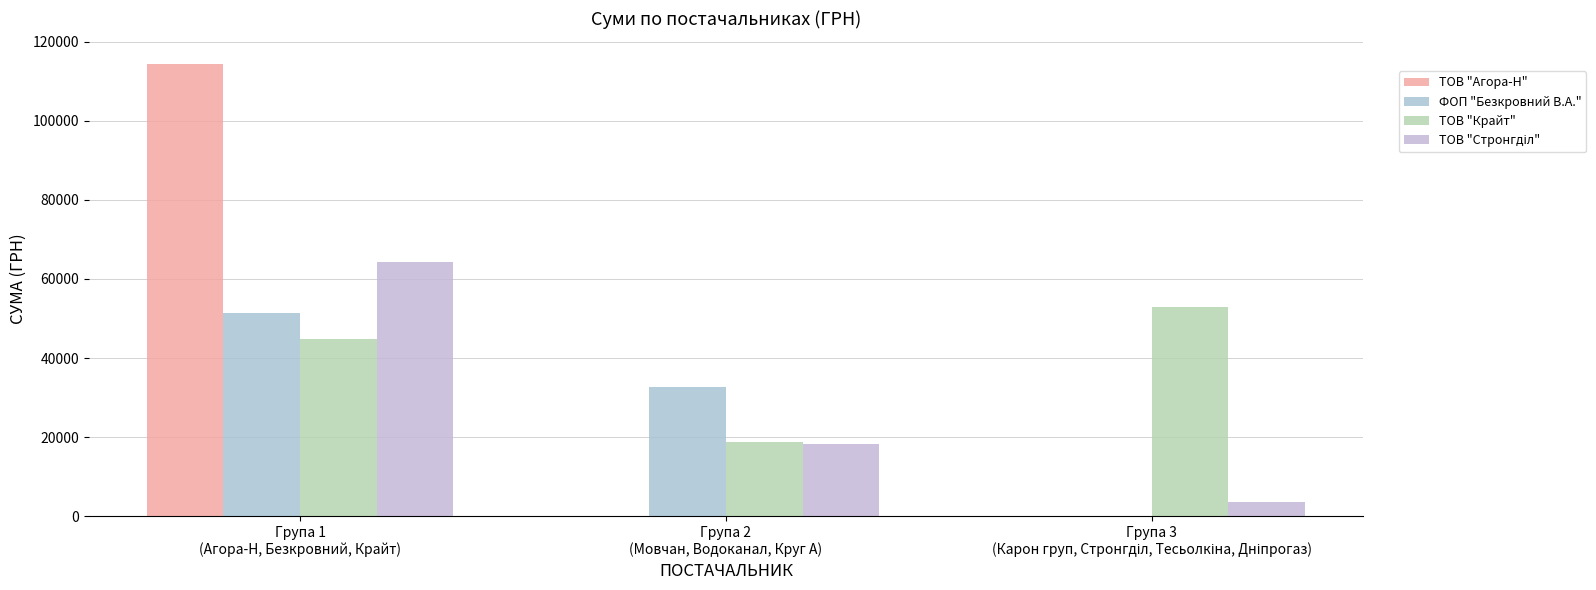

How many series are shown in this chart?

4